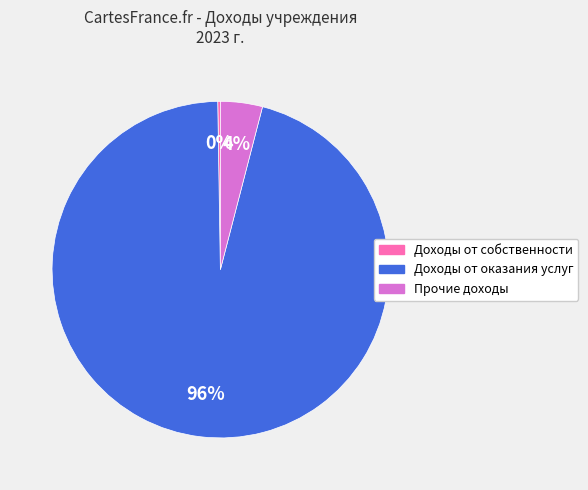

To the nearest percent, what is the combined percentage of Доходы от оказания услуг and Прочие доходы?

100%